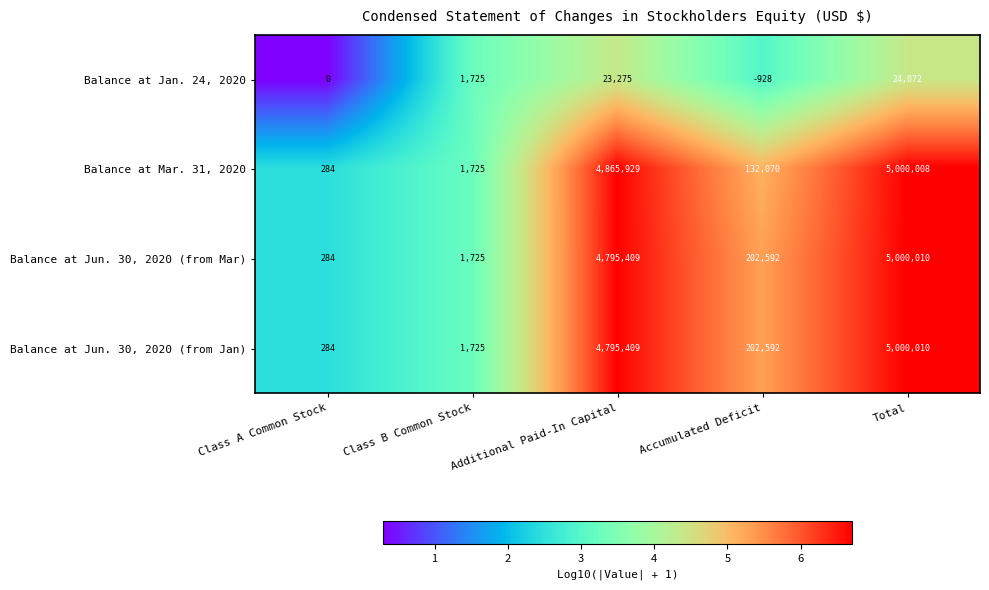

Is it true that Balance at Jun. 30, 2020 (from Mar) equals 7467259 at Total?

False